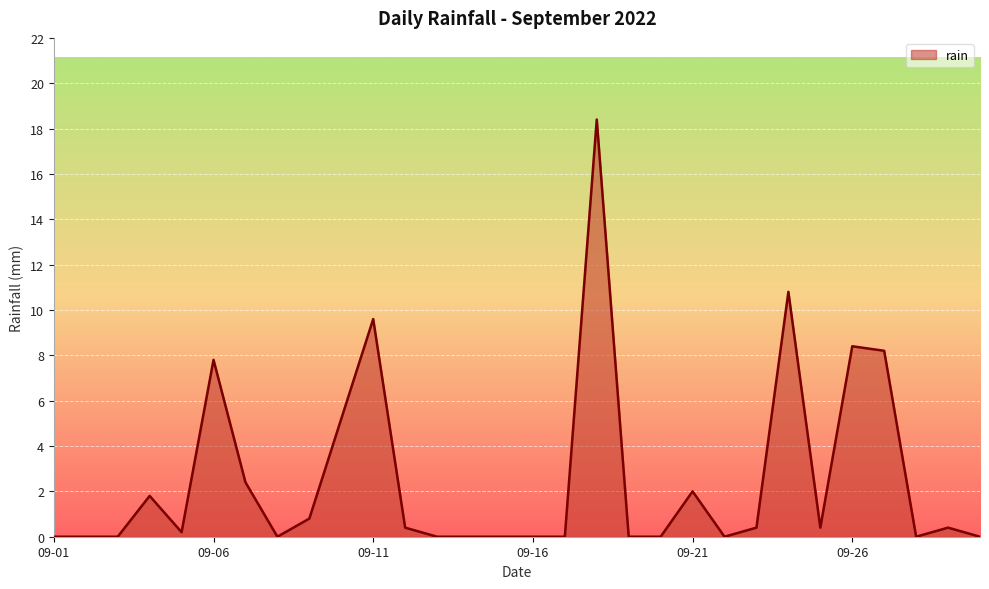

What is the maximum value shown in the chart?

18.4